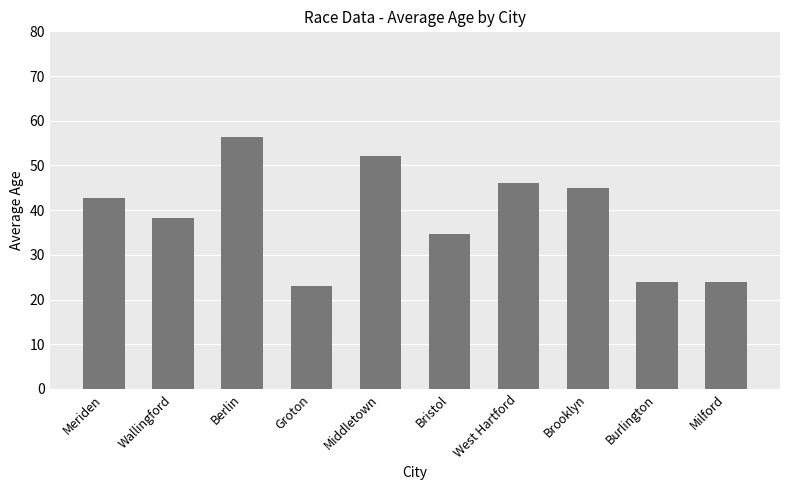

What is the minimum value shown in the chart?

23.0